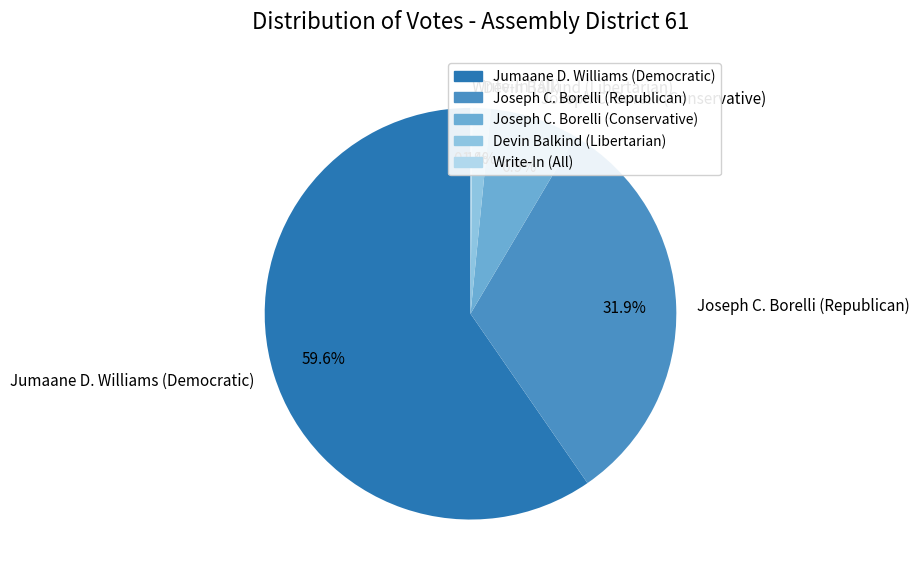

What is the majority slice?

Jumaane D. Williams (Democratic)